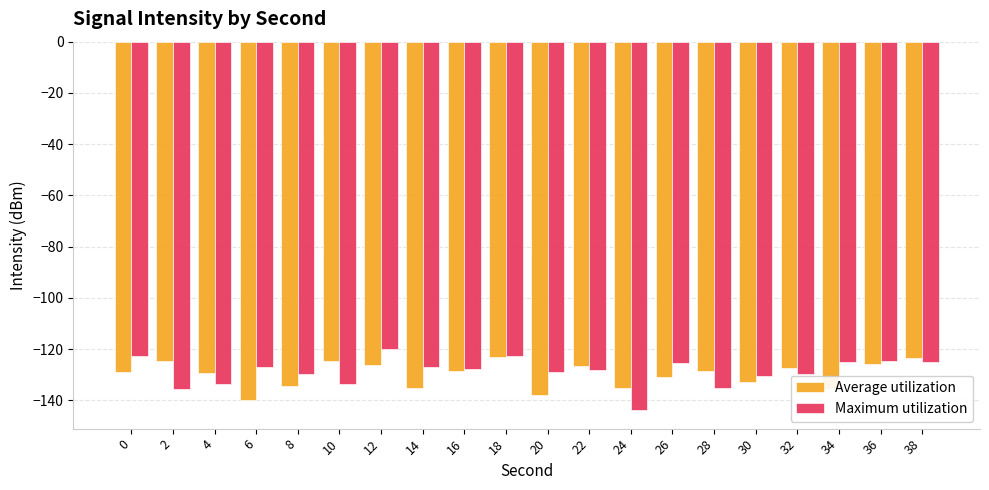

How many categories are shown in the chart?

20